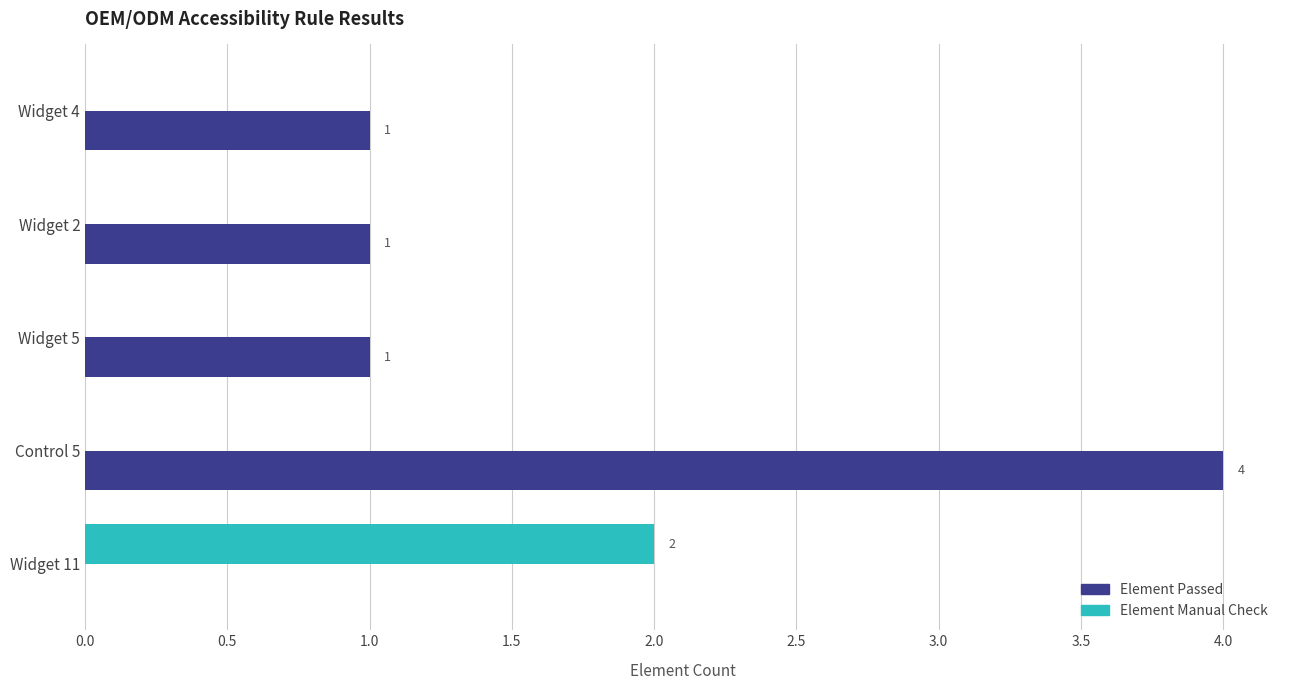

Count the number of categories in the chart.

5